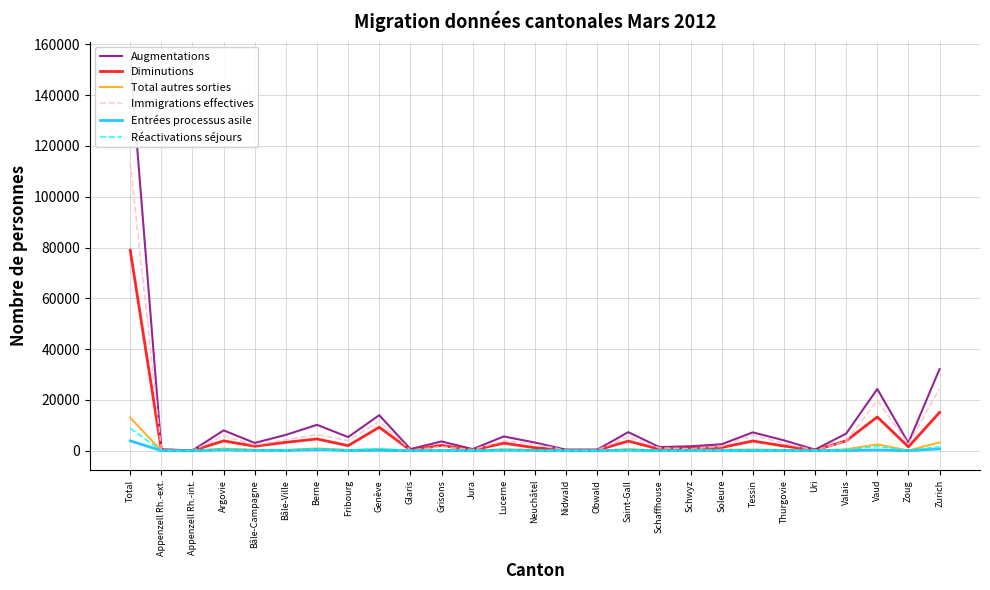

True or false: Immigrations effectives and Total autres sorties intersect in this chart.

False